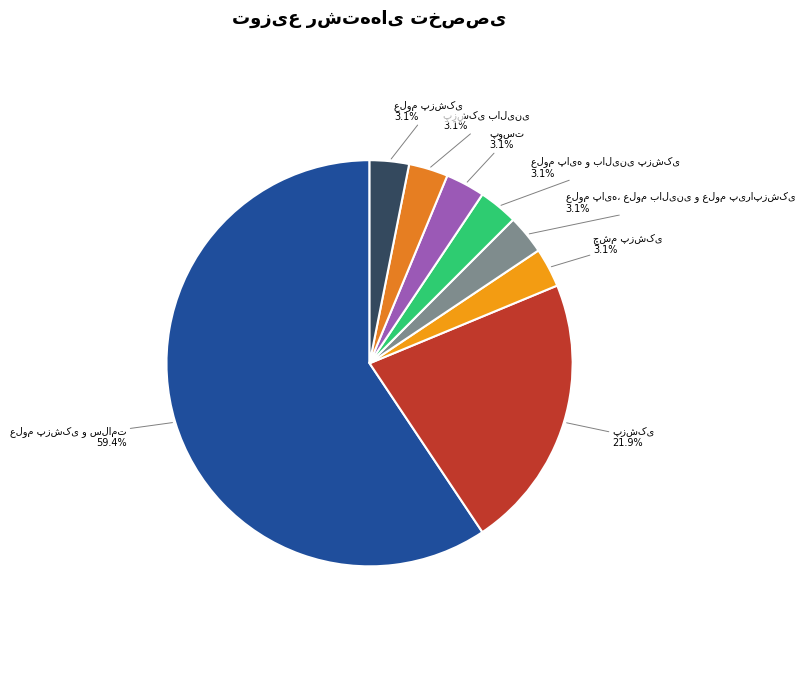

Does any single category account for the majority?

Yes